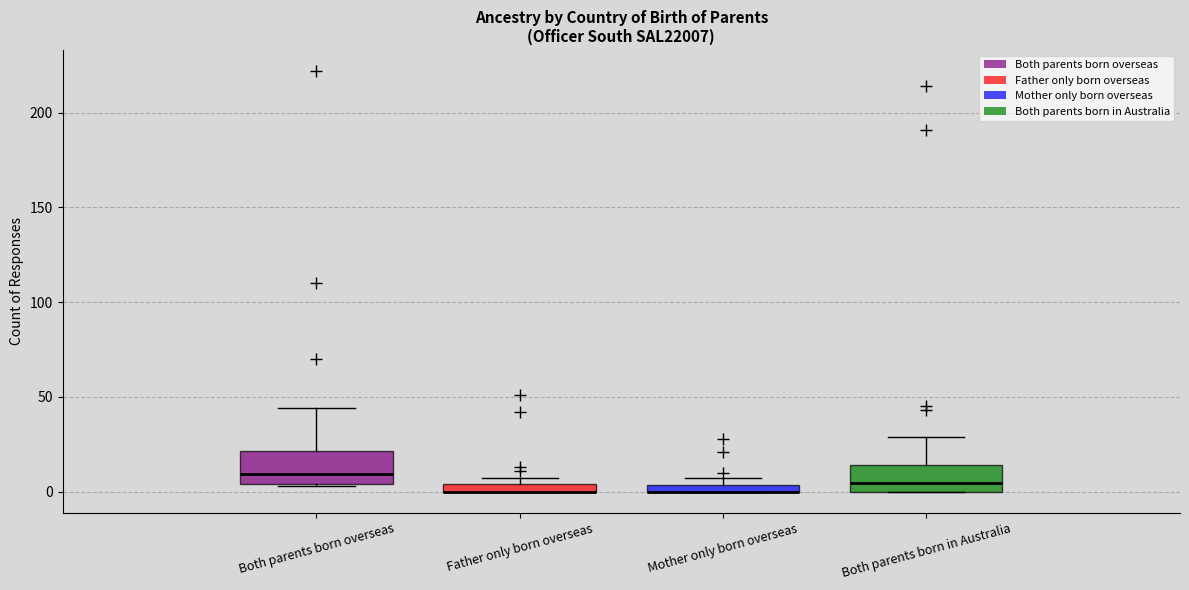

Where does the median line of the box for Both parents born overseas sit on the y-axis? The values are not printed on the chart, so give them approximately, as read against the axis.

10